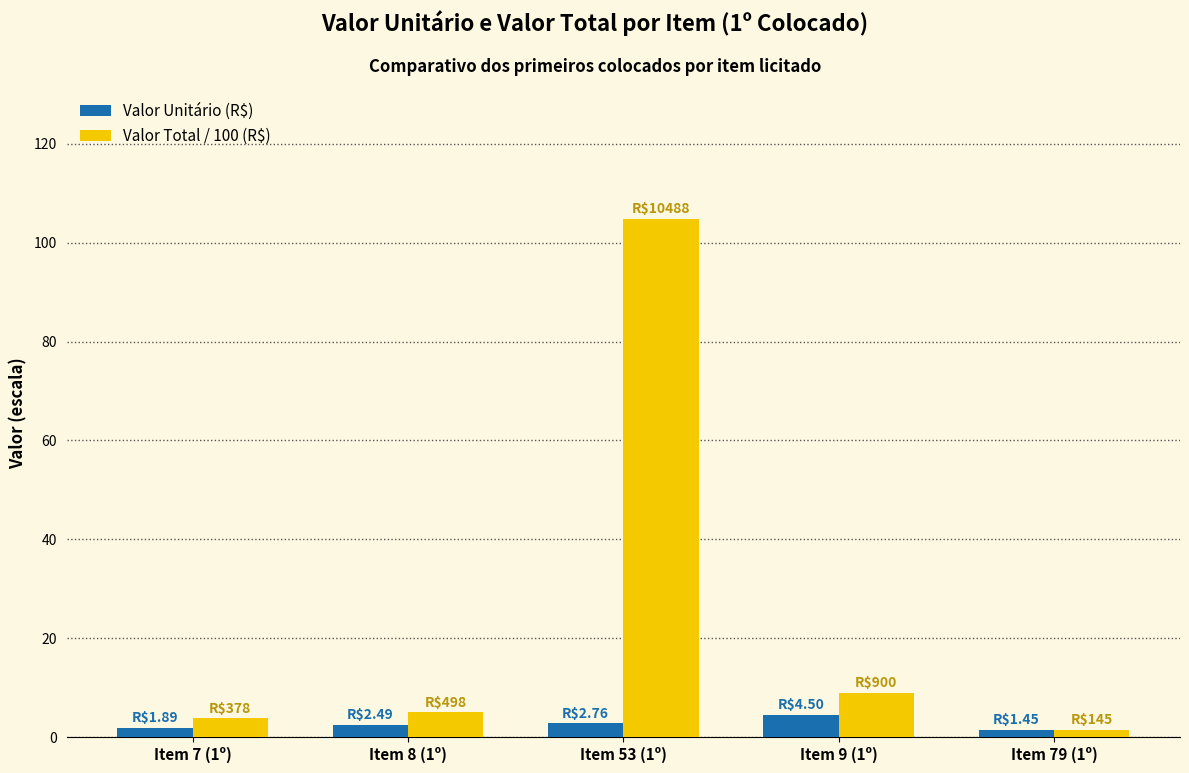

What is the difference between the maximum and second lowest values in the Valor Total / 100 (R$) series?

101.1